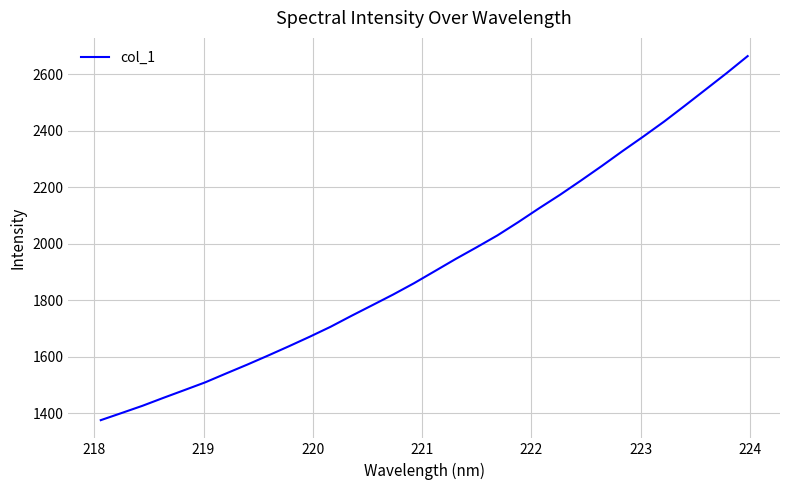

What is the greatest value displayed?

2665.0